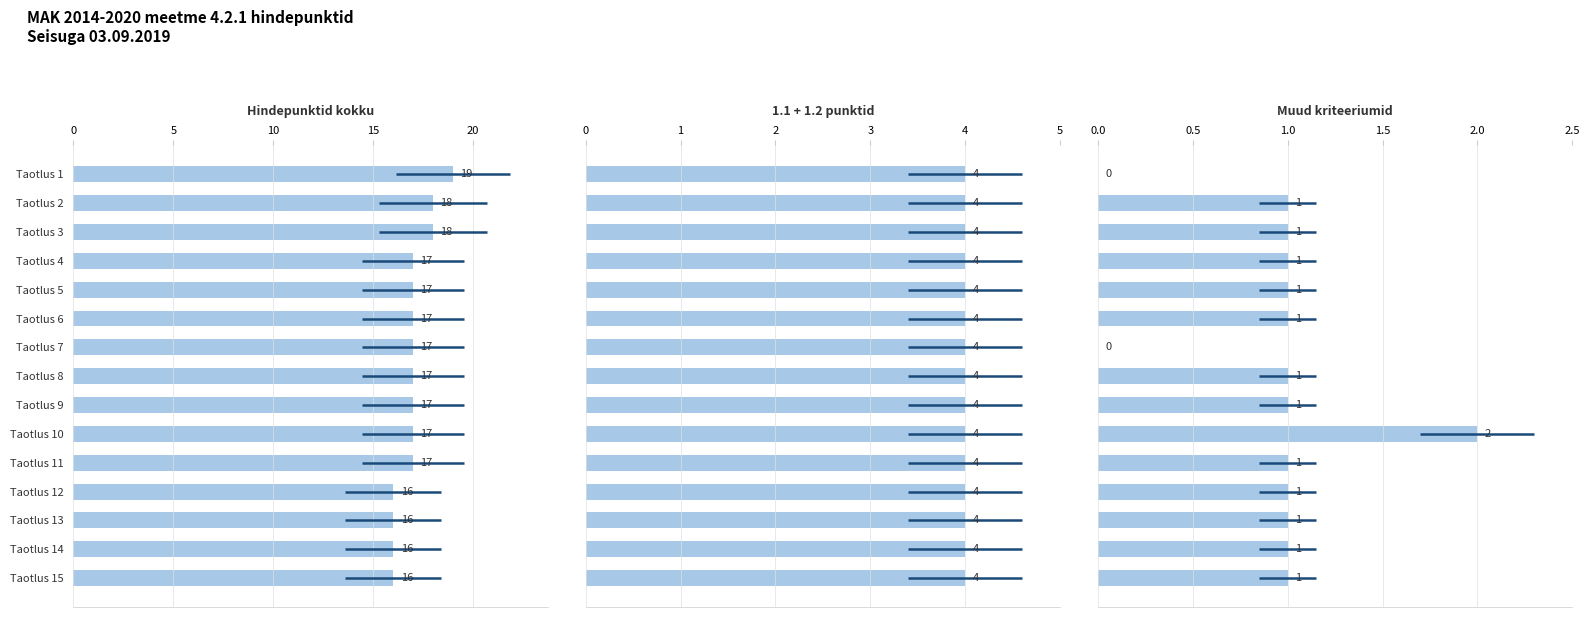

How many distinct data groups are displayed?

3